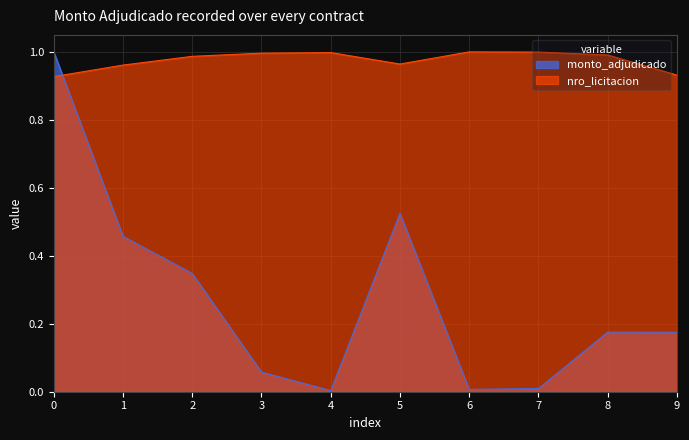

Which series has the widest spread of values?

monto_adjudicado